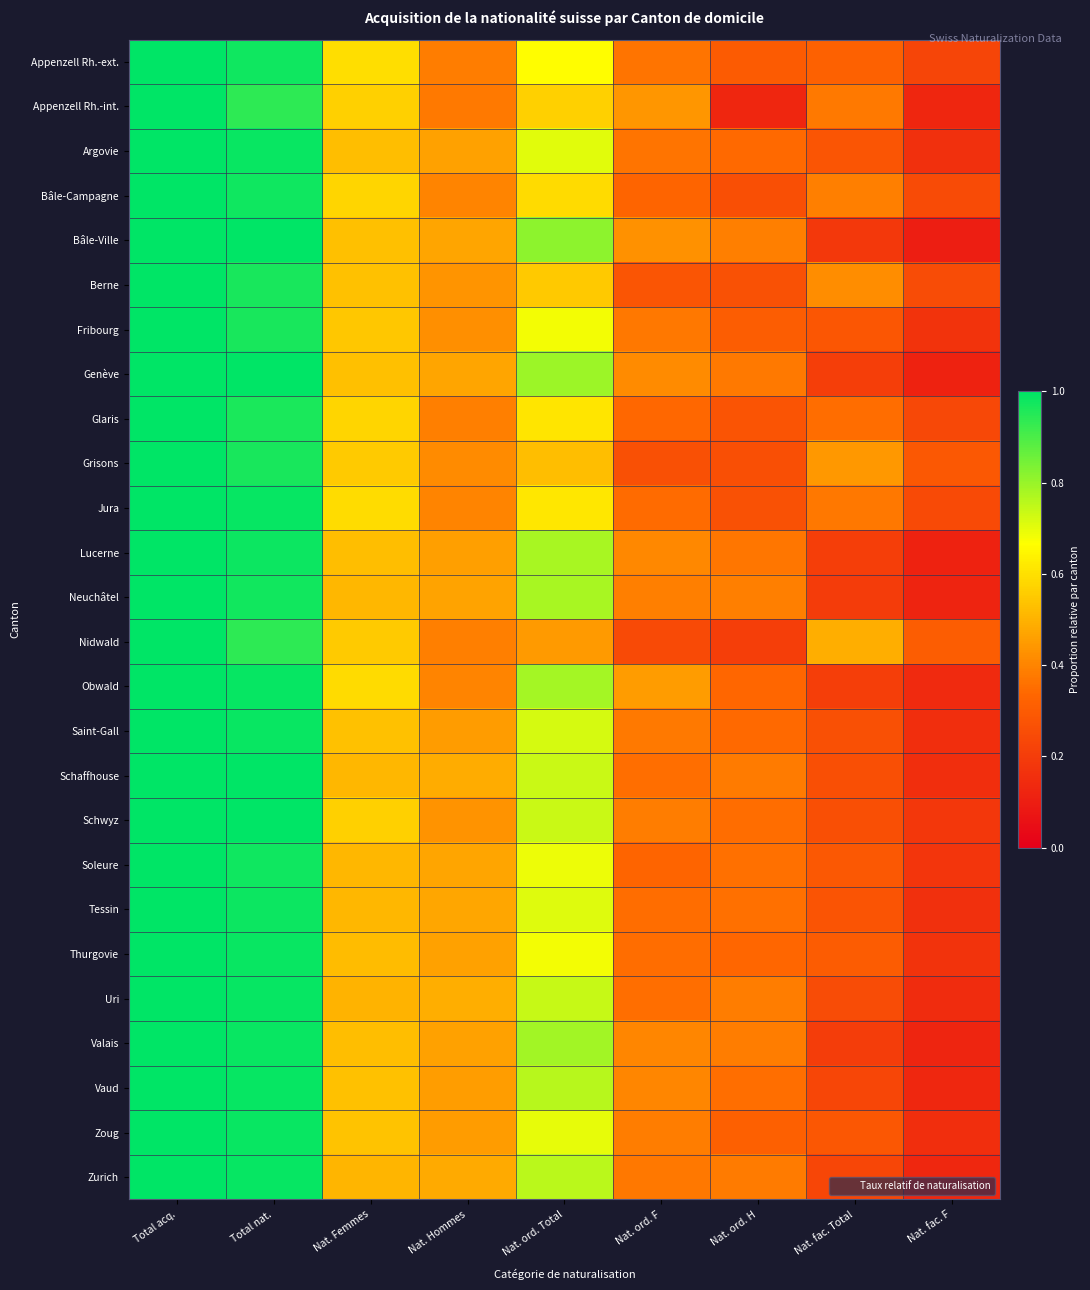

At how many categories does at least one series exceed 0?

9